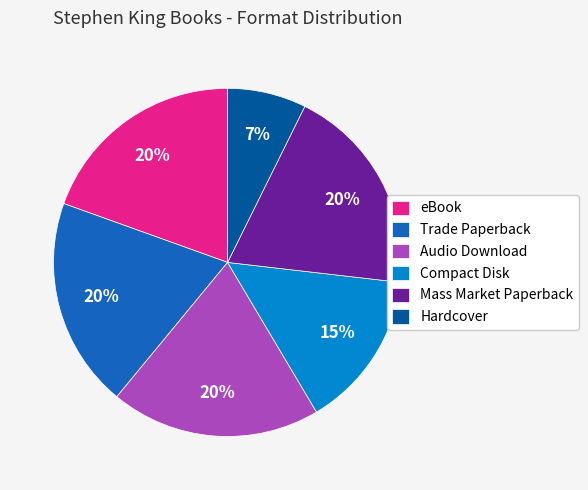

Is the sum of eBook and Hardcover greater than half?

No